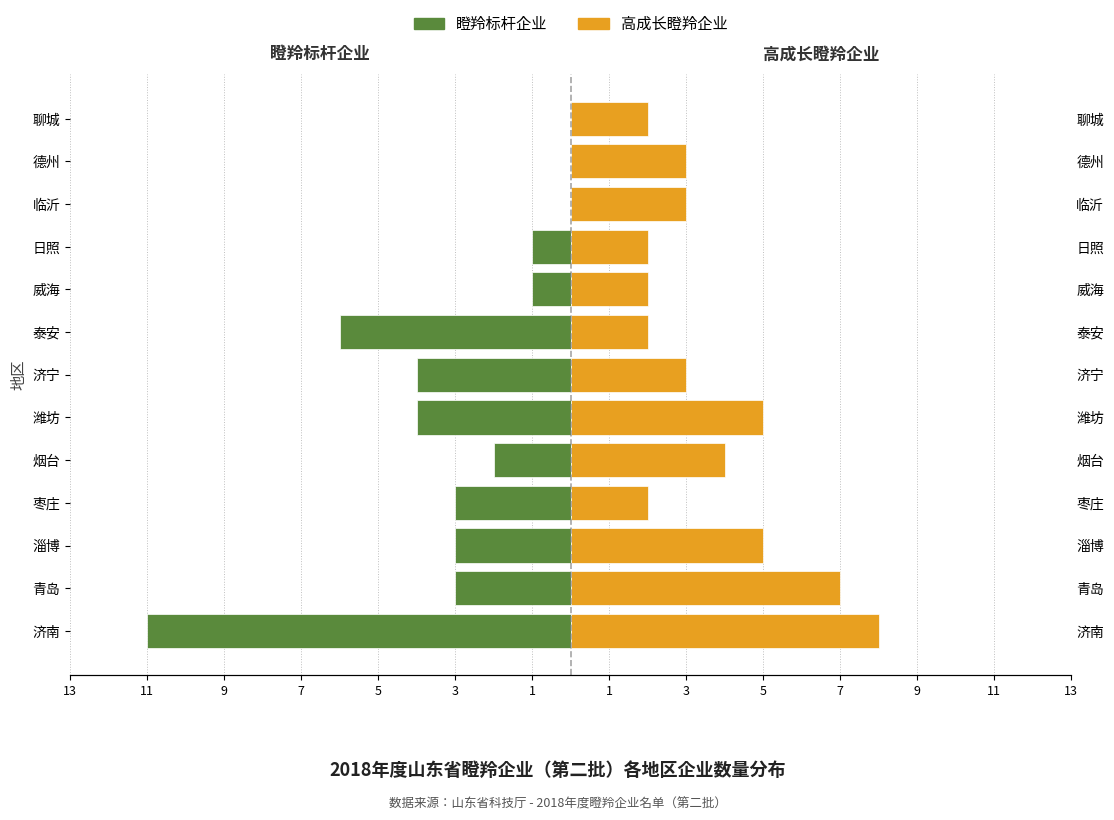

Reading left to right, transcribe all the data shown in this chart.

瞪羚标杆企业: -11	-3	-3	-3	-2	-4	-4	-6	-1	-1	0	0	0
高成长瞪羚企业: 8	7	5	2	4	5	3	2	2	2	3	3	2